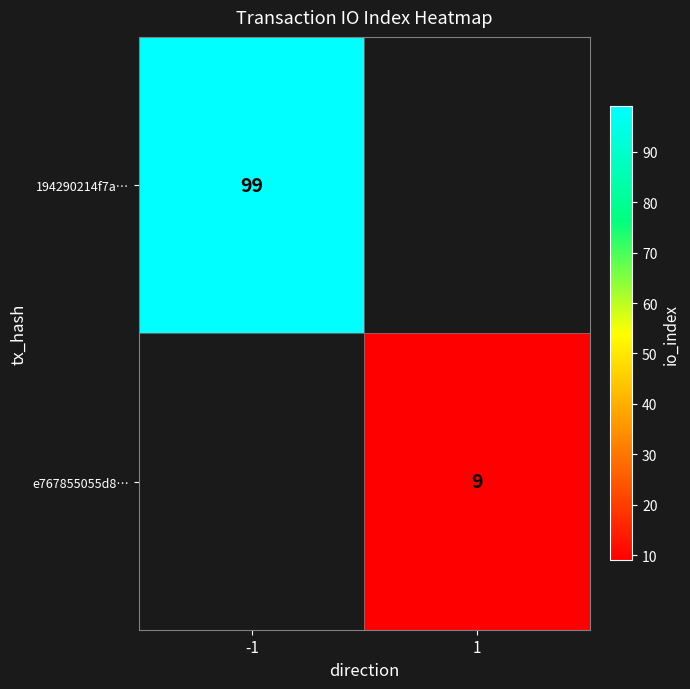

The e767855055d8… series shows 9 at 1. True or false?

True